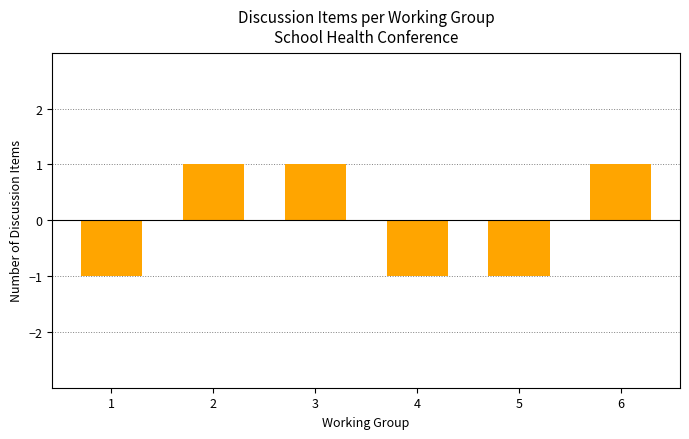

Reading left to right, extract all data points from this chart.

1=-1	2=1	3=1	4=-1	5=-1	6=1